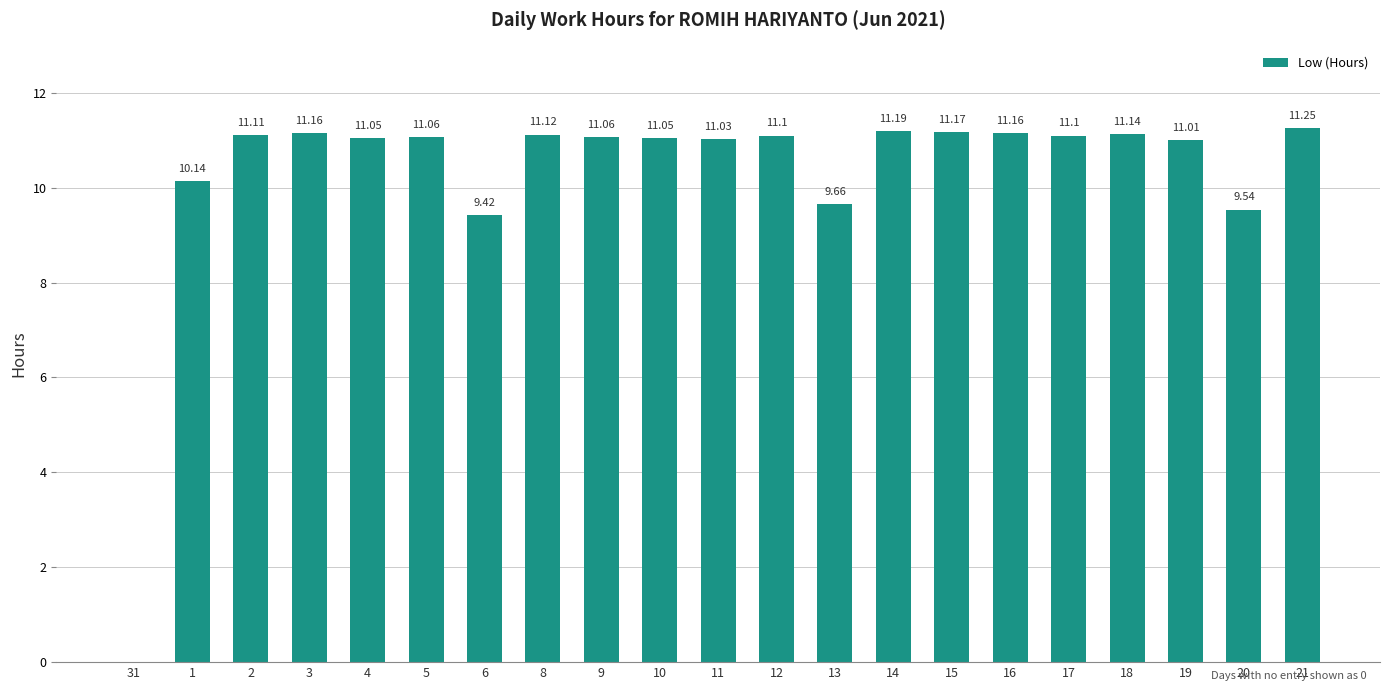

What is the sum of all values?

216.5